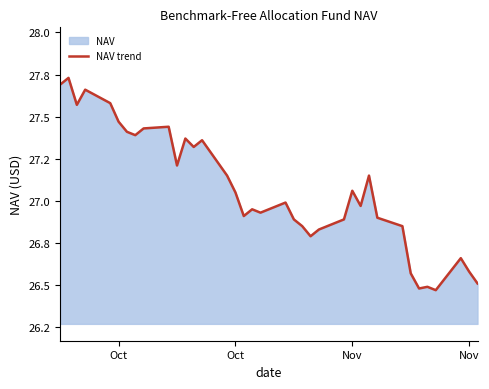

How many categories are shown in the chart?

37